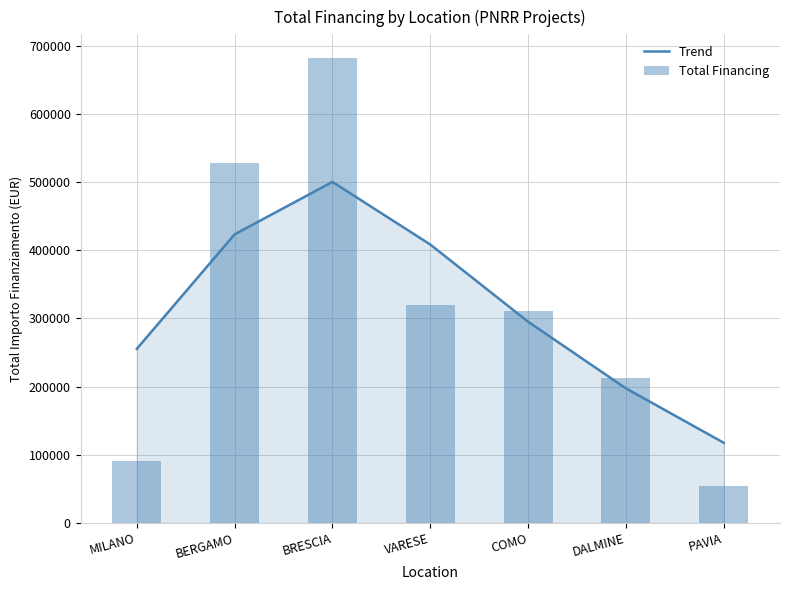

At how many categories does at least one series exceed 193078?

6